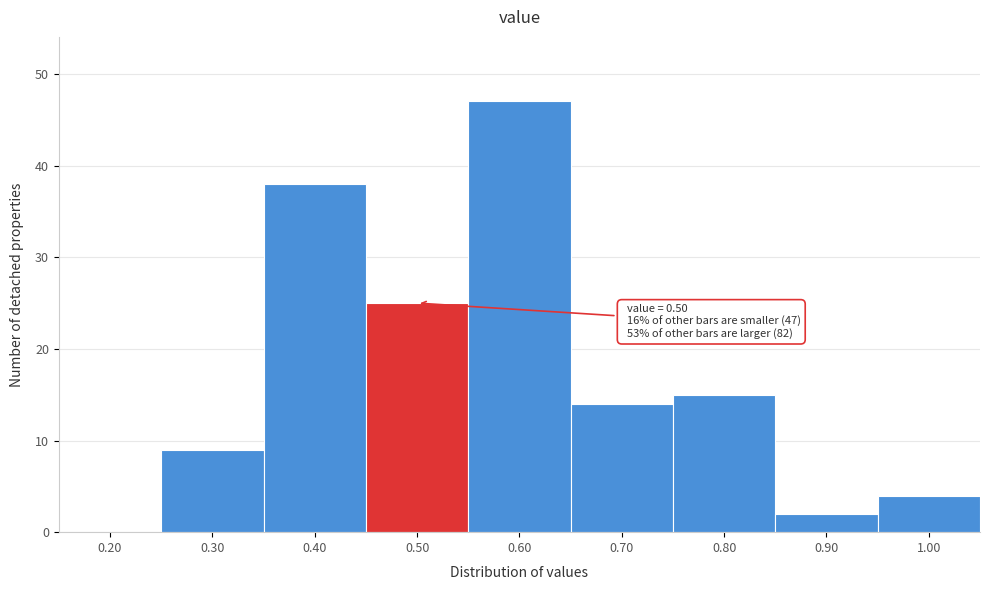

Reading left to right, transcribe all the data shown in this chart.

0.20=0	0.30=9	0.40=38	0.50=25	0.60=47	0.70=14	0.80=15	0.90=2	1.00=4